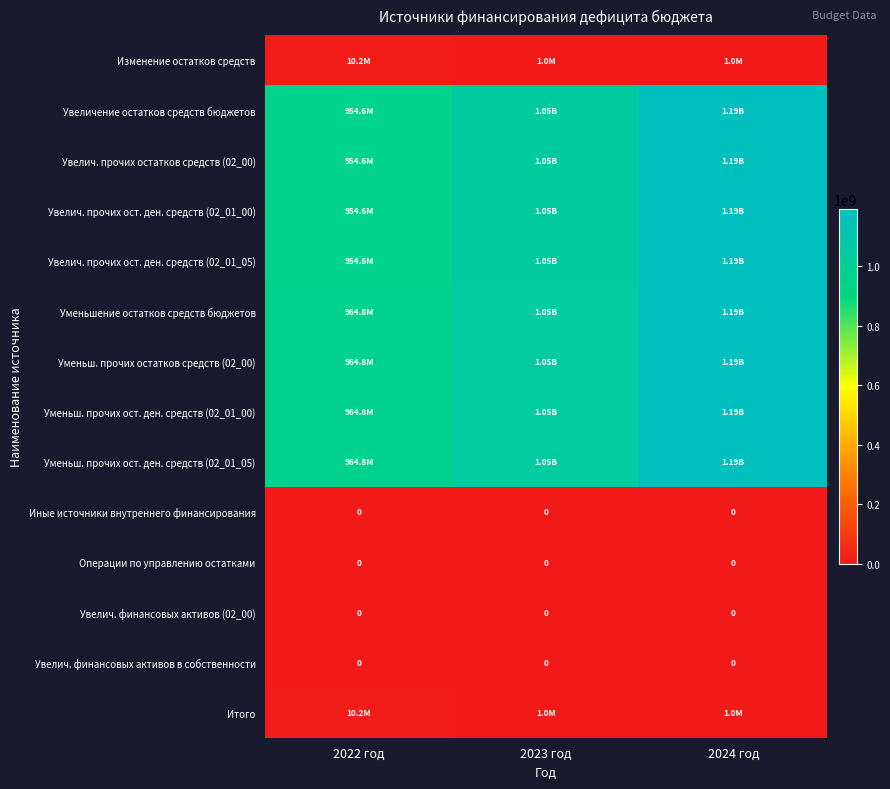

At which label does Уменьш. прочих остатков средств (02_00) first exceed 1051649871?

2023 год